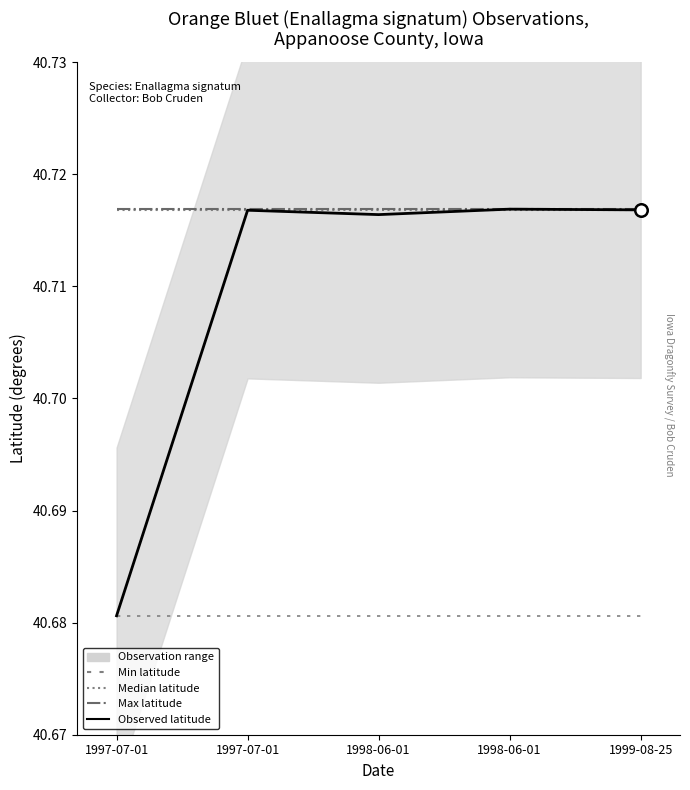

Reading left to right, what are all the values shown in this chart?

Median latitude: 40.7	40.7	40.7	40.7	40.7
Min latitude: 40.7	40.7	40.7	40.7	40.7
Max latitude: 40.7	40.7	40.7	40.7	40.7
Observed latitude: 40.7	40.7	40.7	40.7	40.7